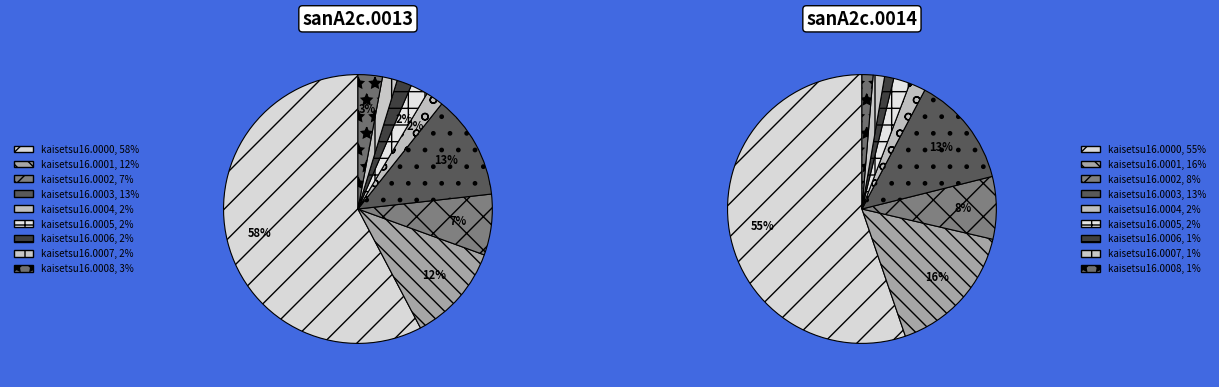

Which series has the widest spread of values?

sanA2c.0013